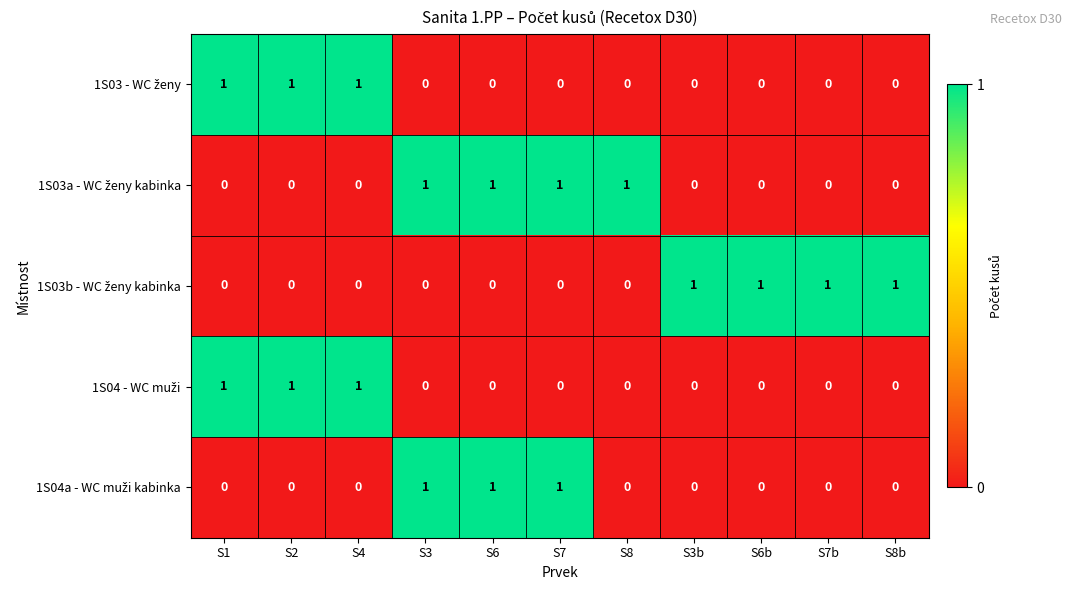

At how many categories does at least one series exceed 0?

11